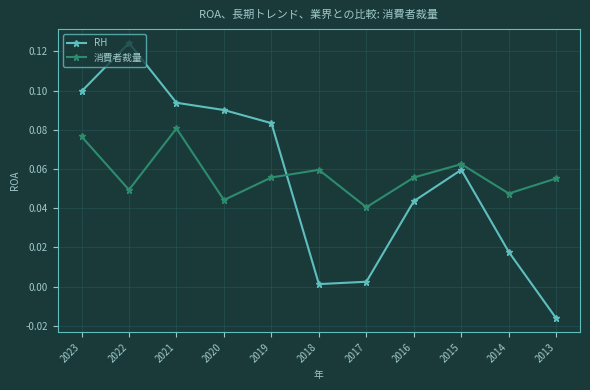

How many data points does each series have?

11